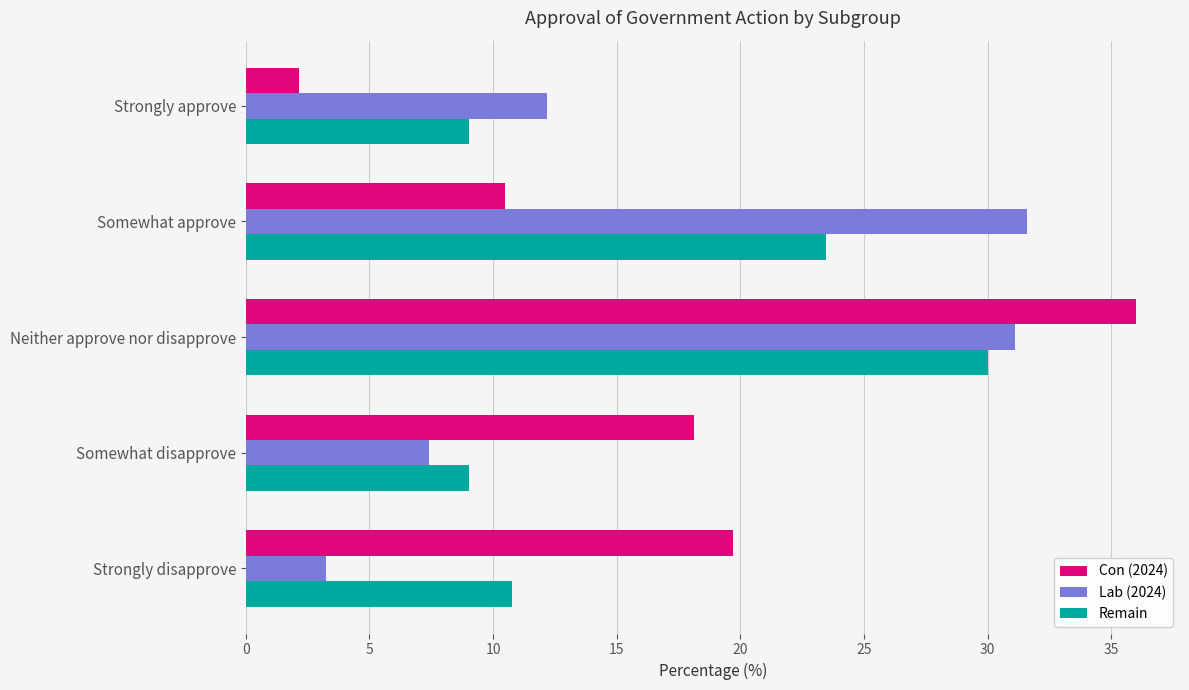

Rank the series by their average value, from lowest to highest.

Remain, Lab (2024), Con (2024)